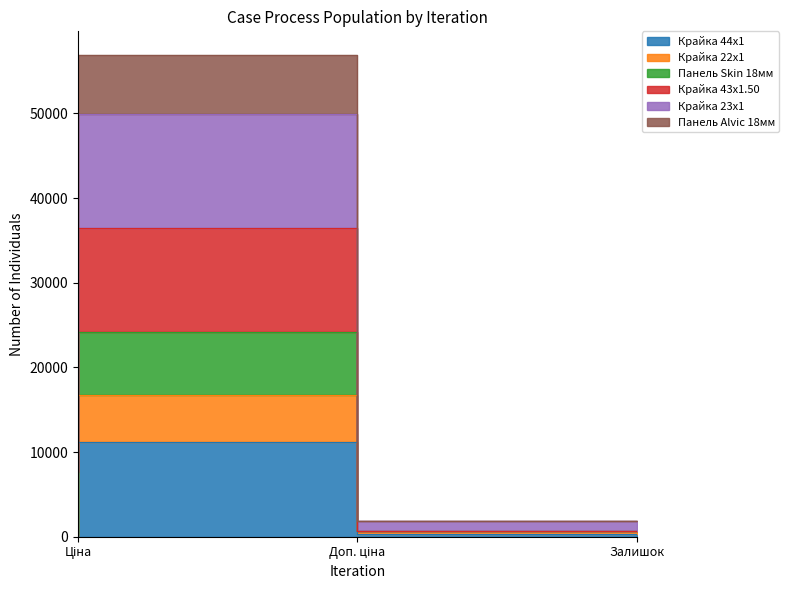

Is it true that Крайка 43x1.50 equals 1179.5 at Залишок?

False